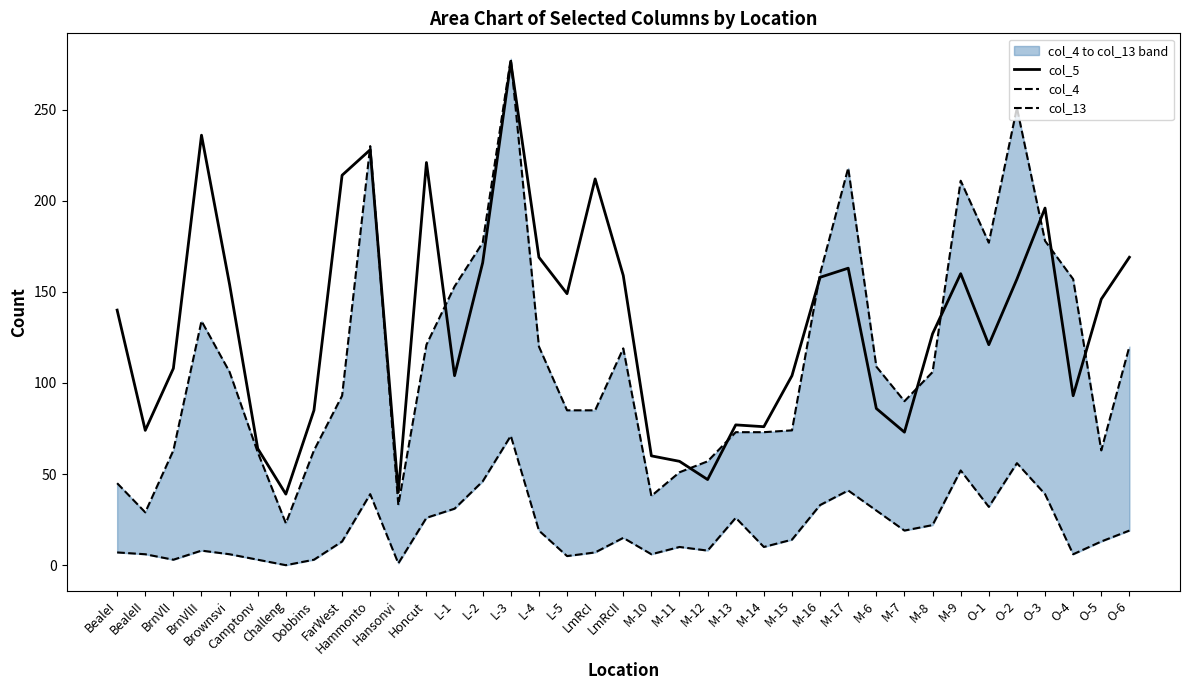

Which label corresponds to the smallest value in the chart?

Challeng